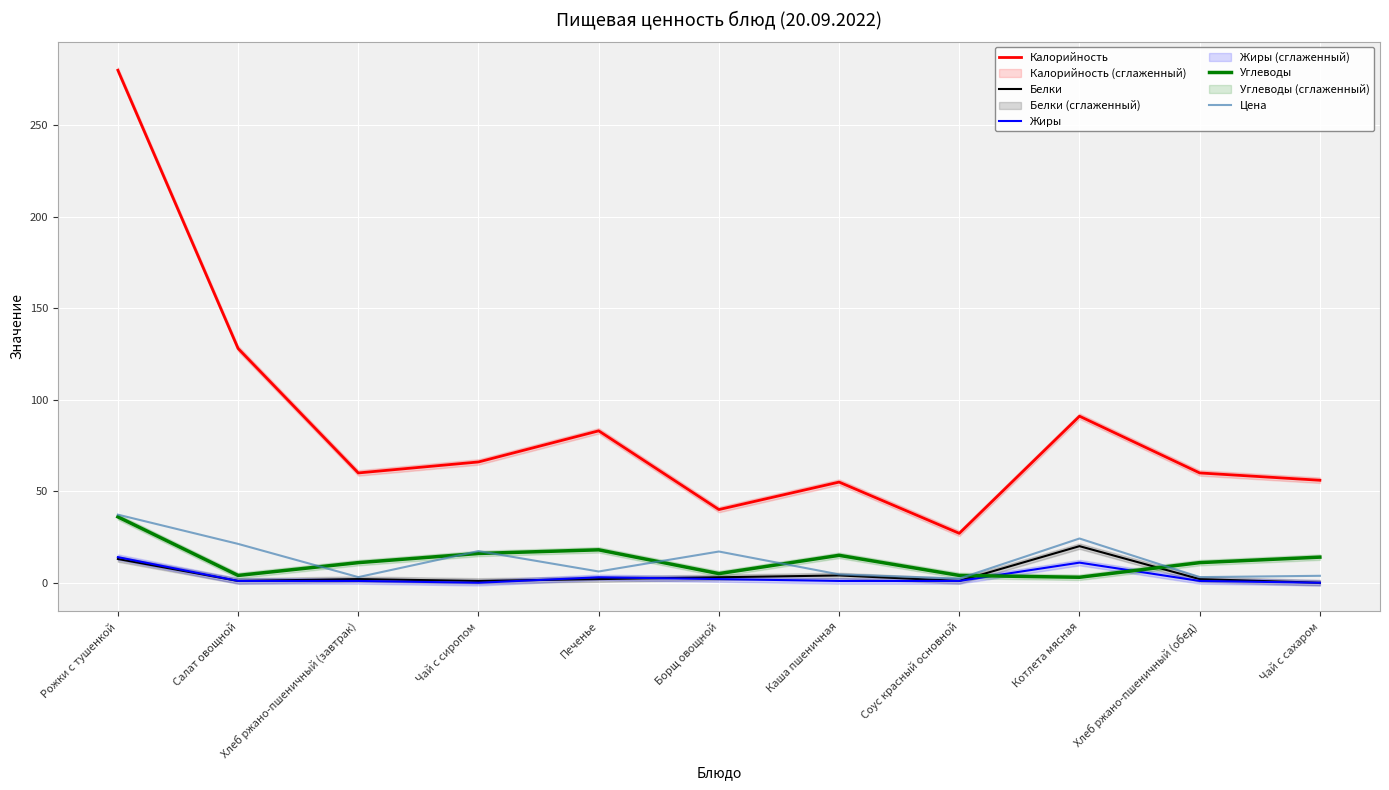

What is the difference between the highest and lowest values at Борщ овощной?

38.0